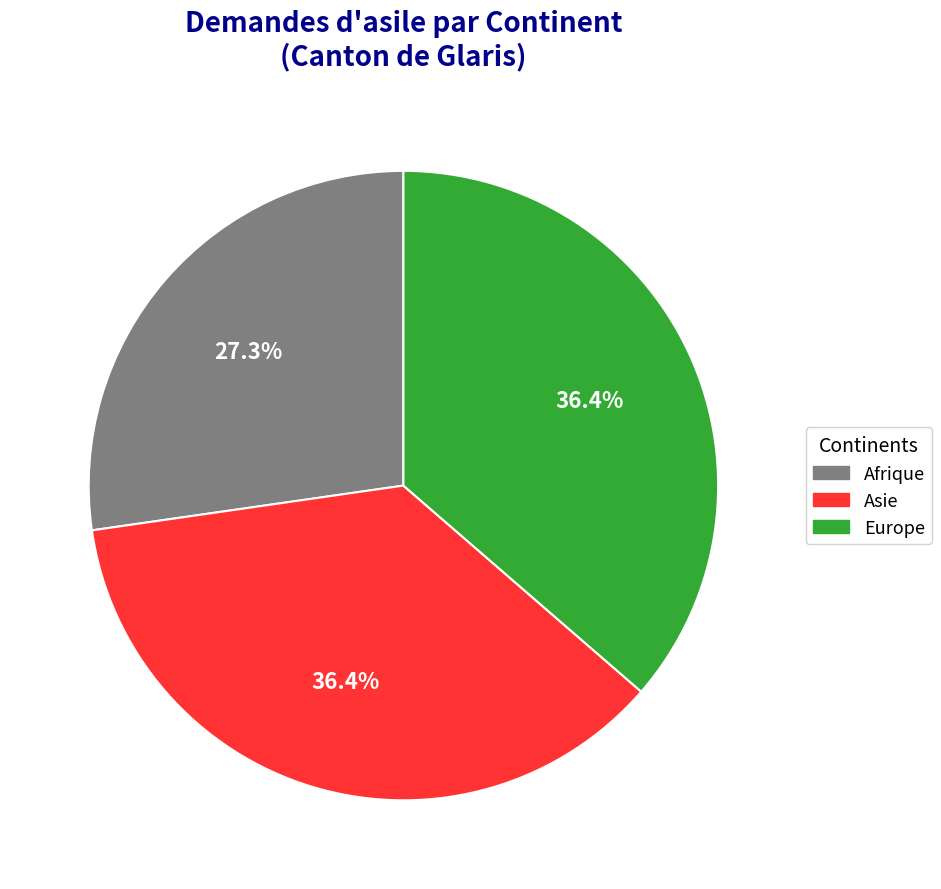

Does any single category account for the majority?

No